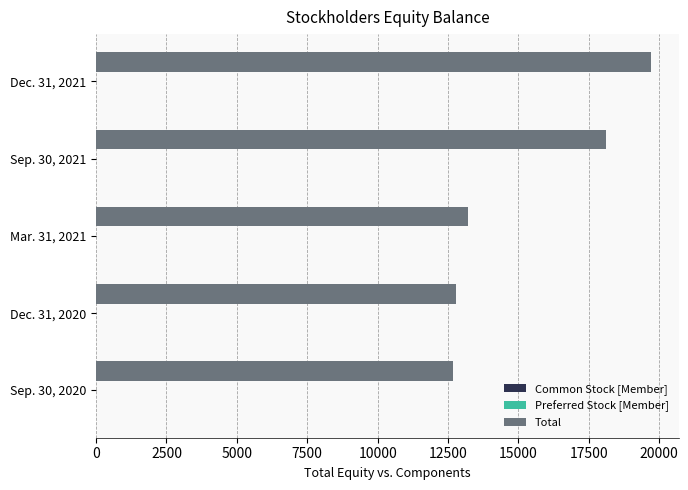

Which series changed the most between Dec. 31, 2020 and Dec. 31, 2021?

Total